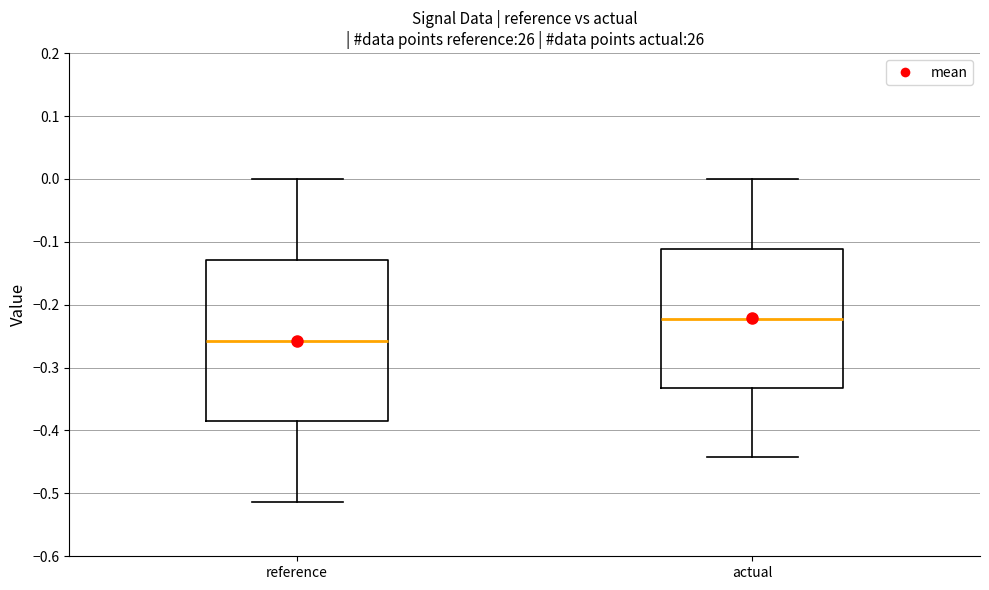

Reading left to right, read every box against the y-axis: the position of its median line, the range the box covers, and the ends of its whiskers. The values are not printed on the chart, so give them approximately, as read against the axis.

reference: median -0.26, box -0.39 to -0.13, whiskers -0.51 to 0.00
actual: median -0.22, box -0.33 to -0.11, whiskers -0.44 to 0.00